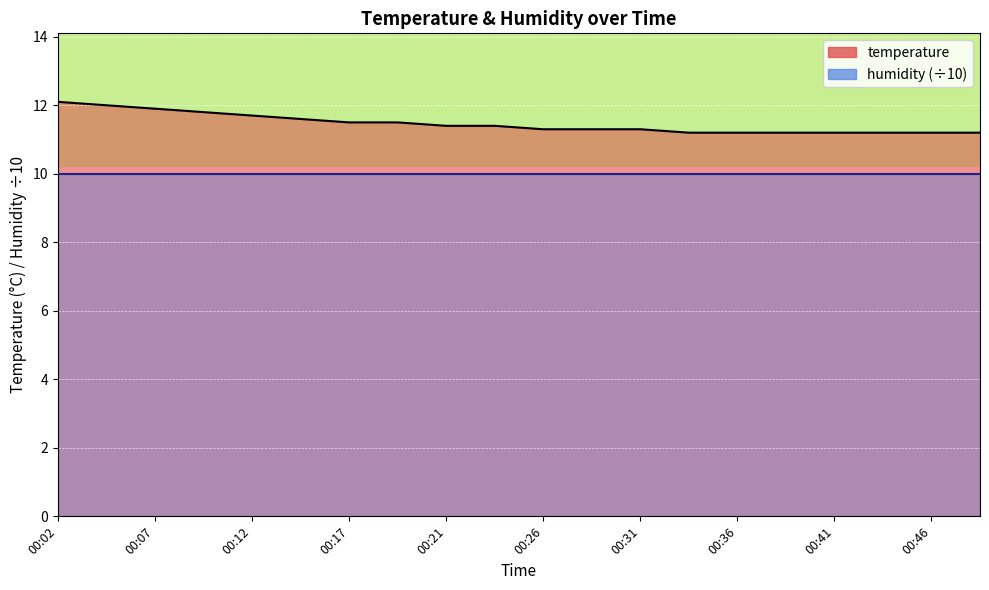

What is the average value?

11.5